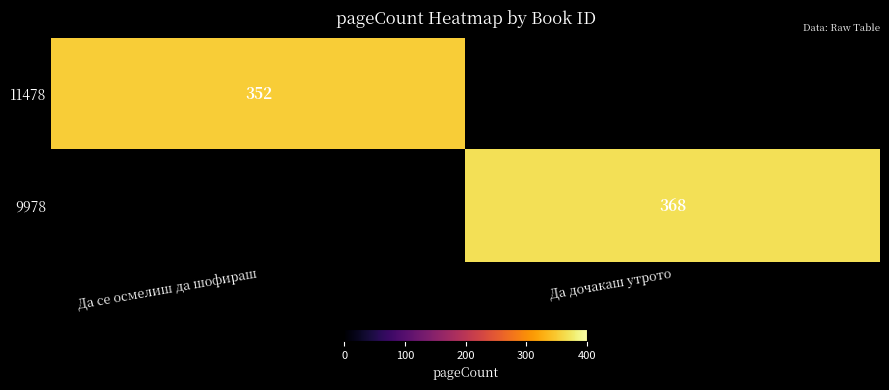

Count the number of data series in this chart.

2